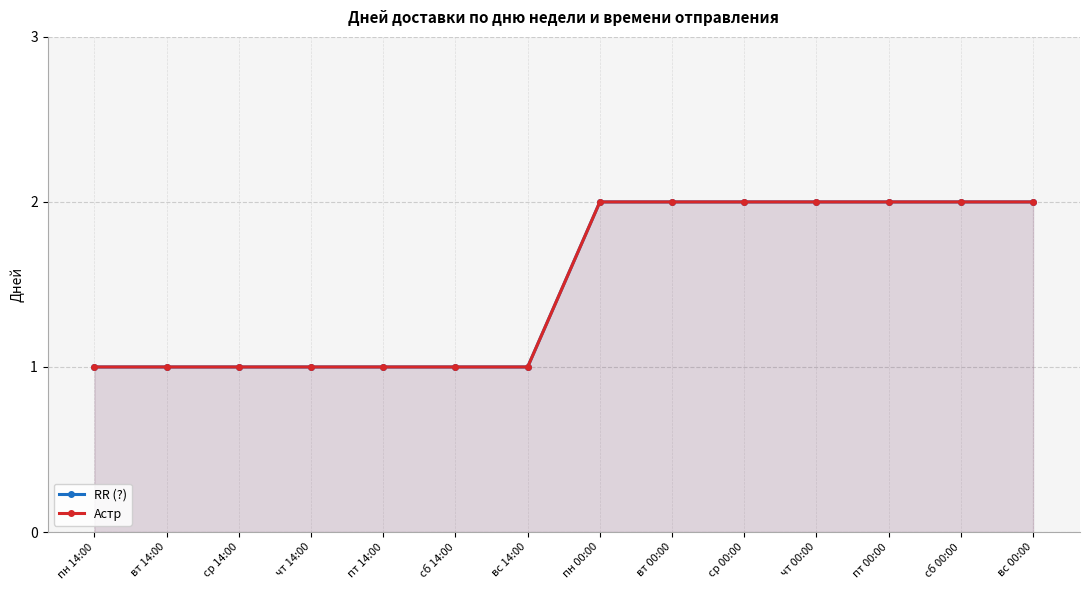

Does the chart display data point markers on the line(s)?

Yes